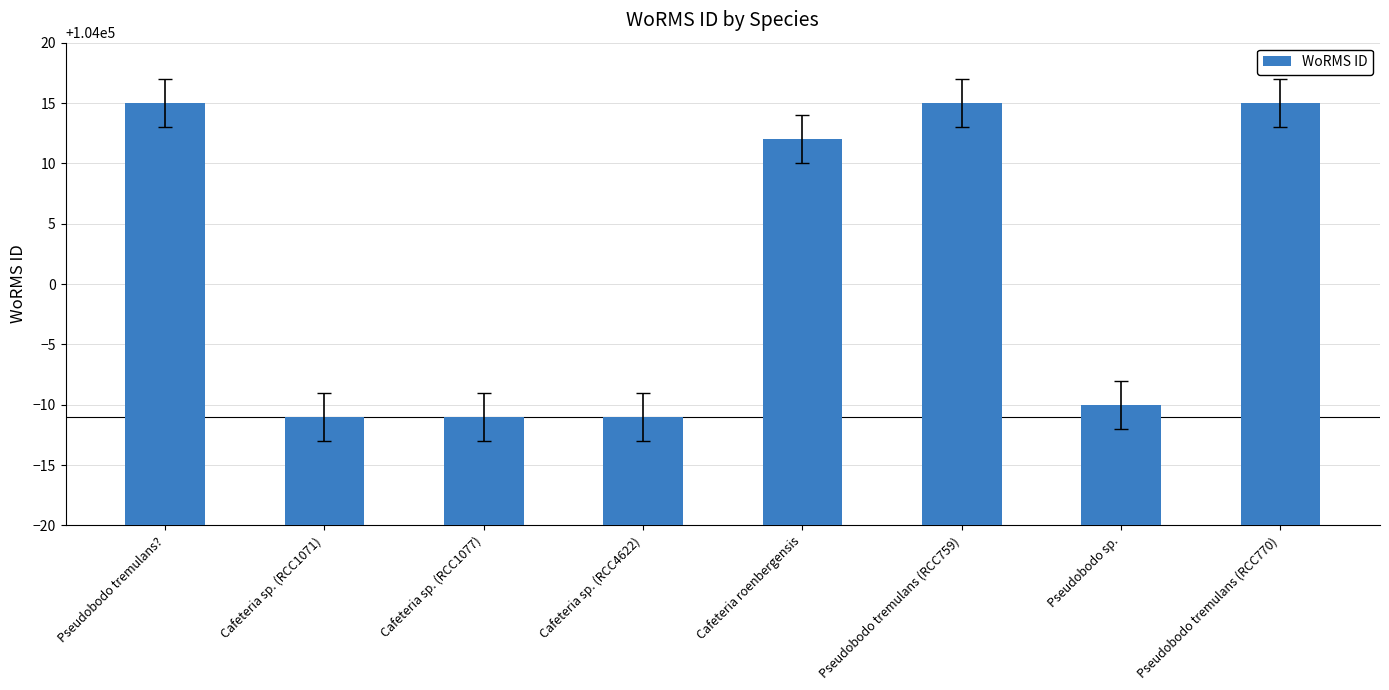

Approximately how many times larger is the value at Cafeteria sp. (RCC4622) compared to Pseudobodo tremulans??

1.0